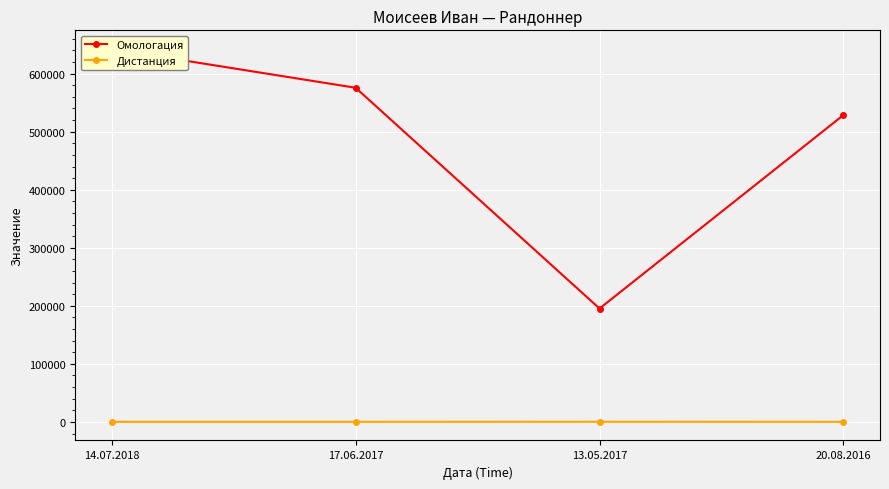

True or false: Омологация and Дистанция cross at least once.

False